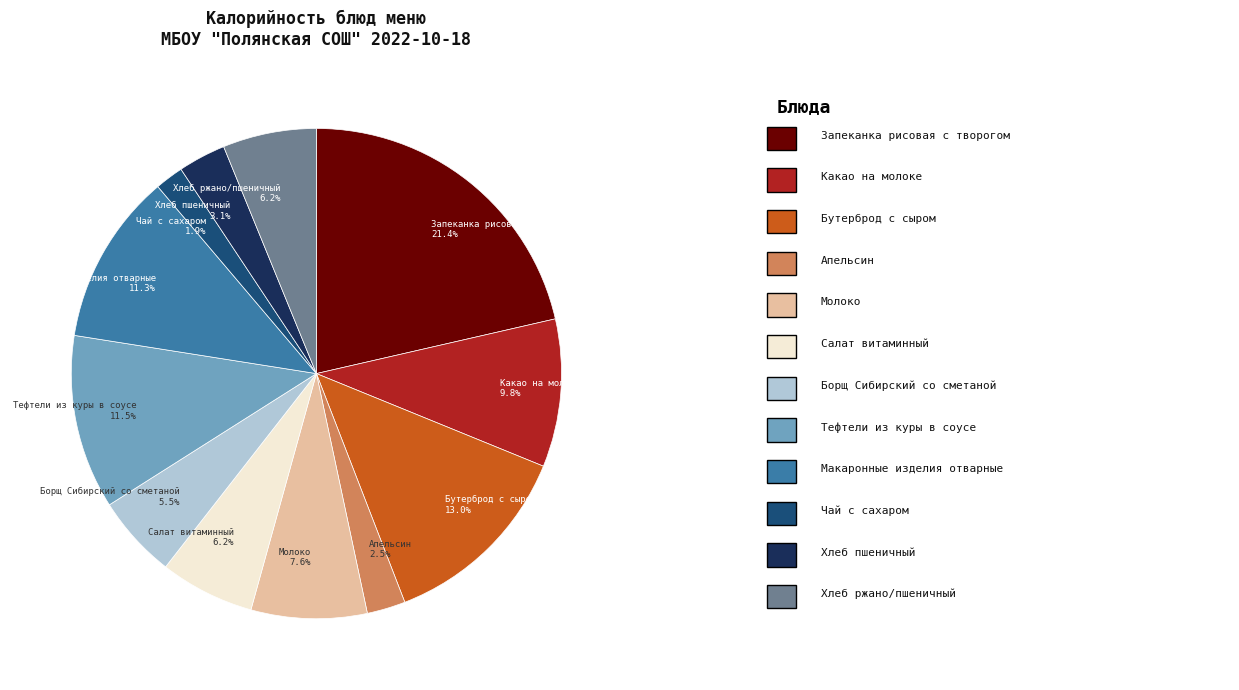

Is it true that Хлеб ржано/пшеничный is 1% of the pie?

False